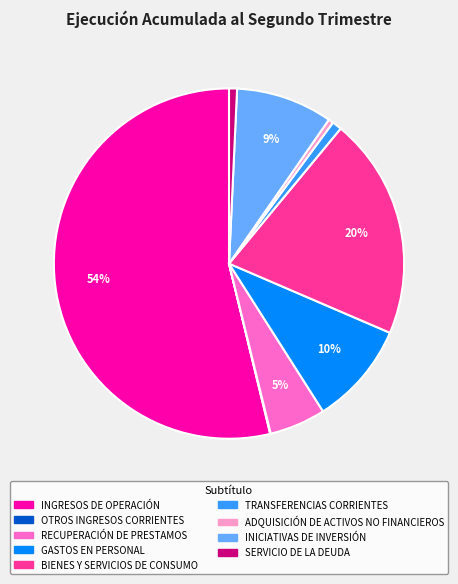

Which category has the biggest portion of the pie?

INGRESOS DE OPERACIÓN